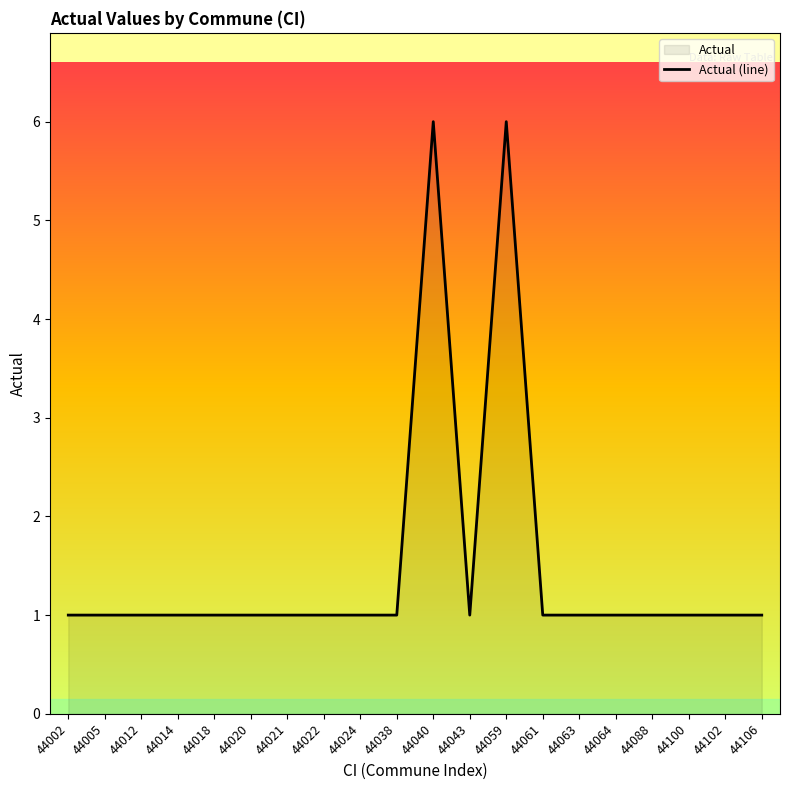

True or false: the data shows 1 at 44038.

True